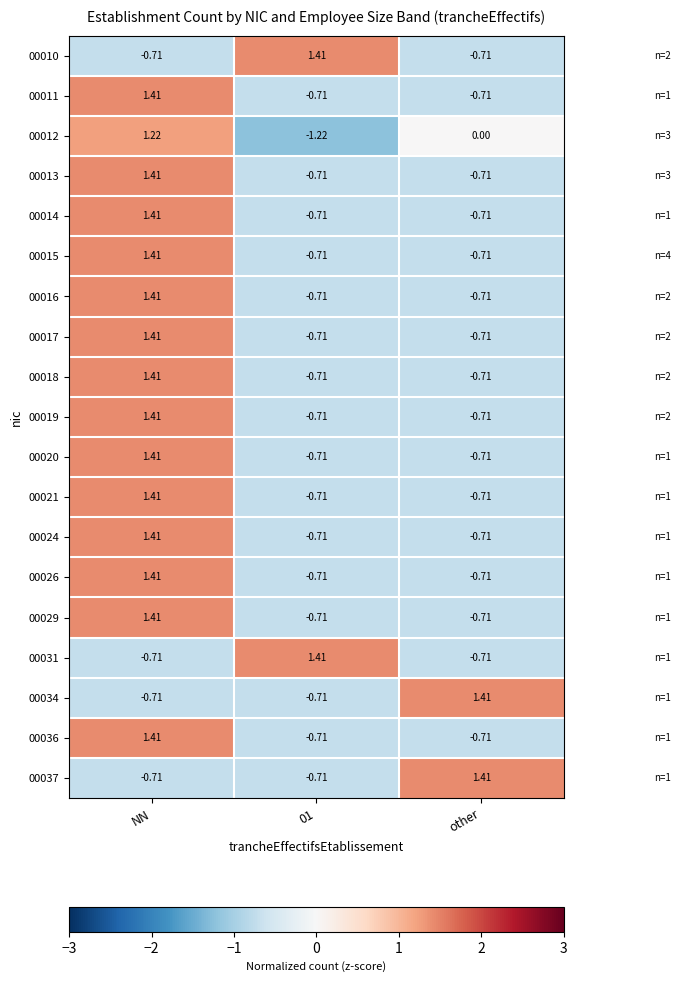

Which series has the largest total across all categories?

00012